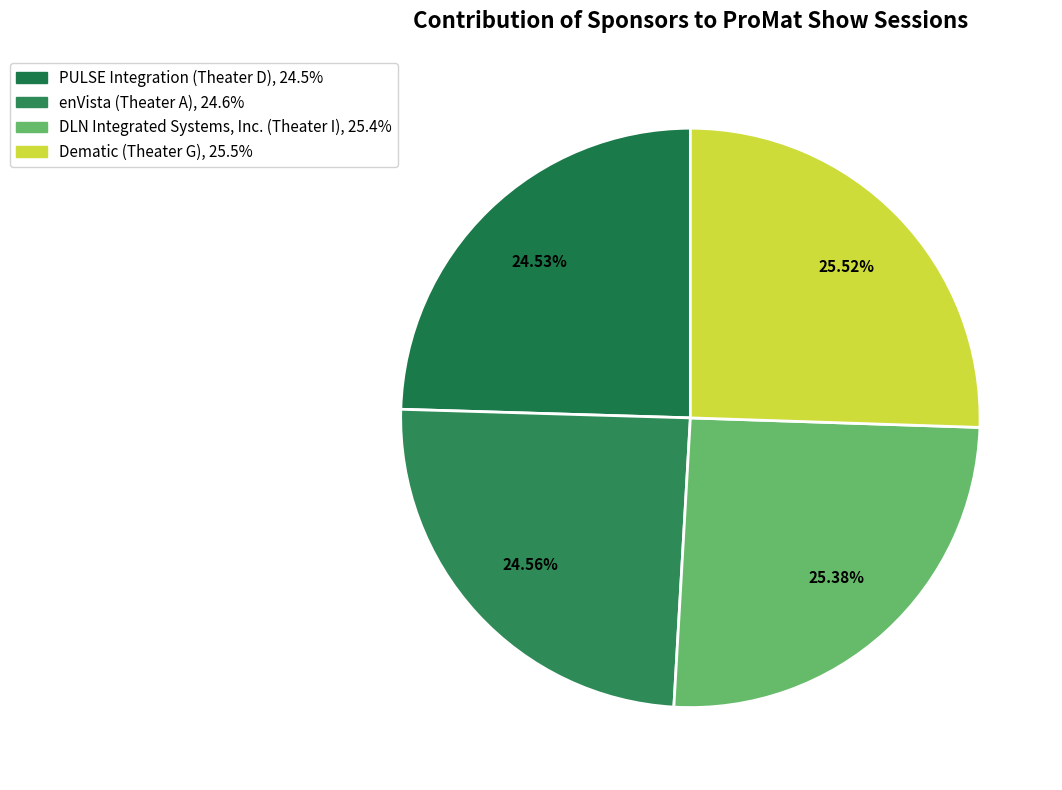

Does any single category account for the majority?

No